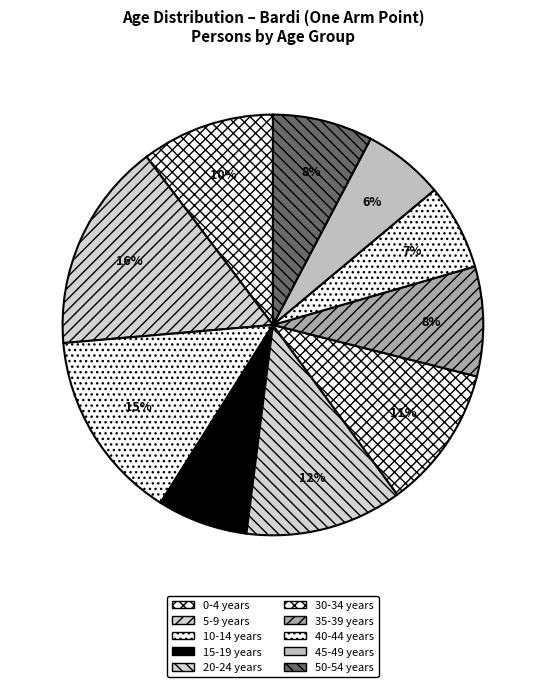

The 35-39 years slice represents 8% of the pie. True or false?

True